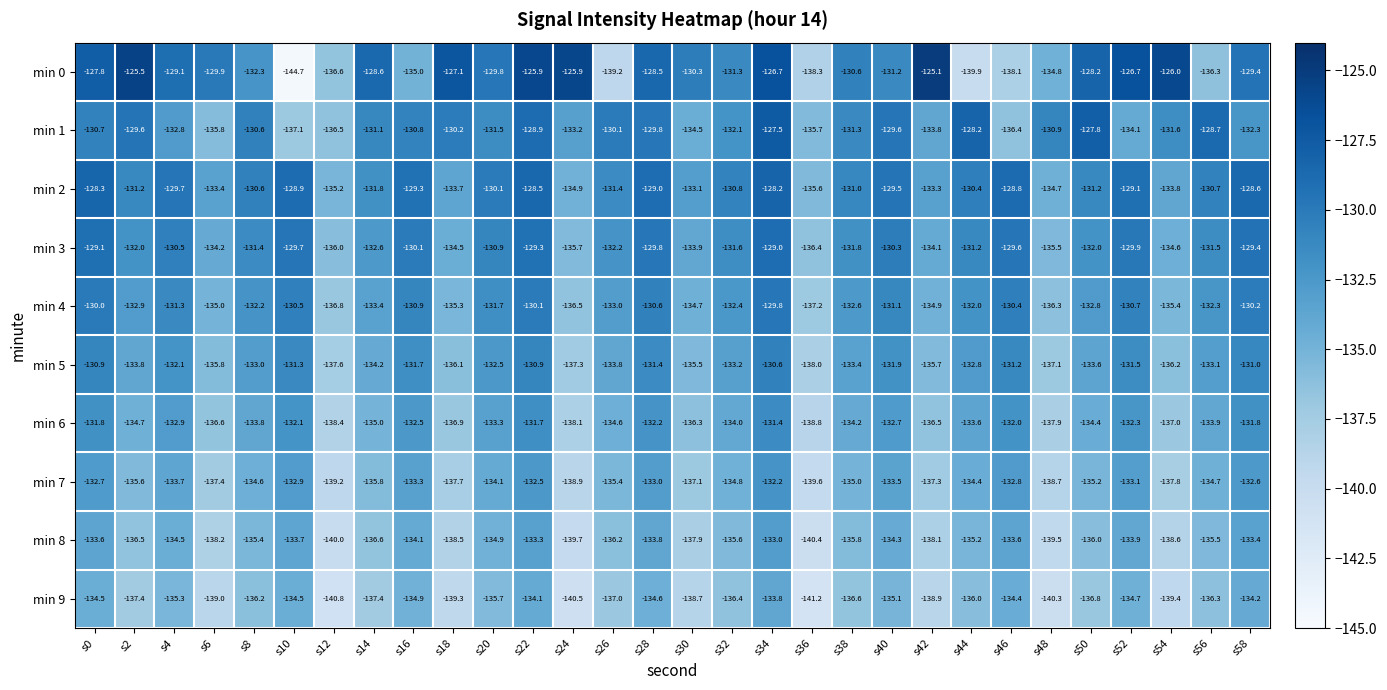

At which label is min 4 closest to -133?

s26